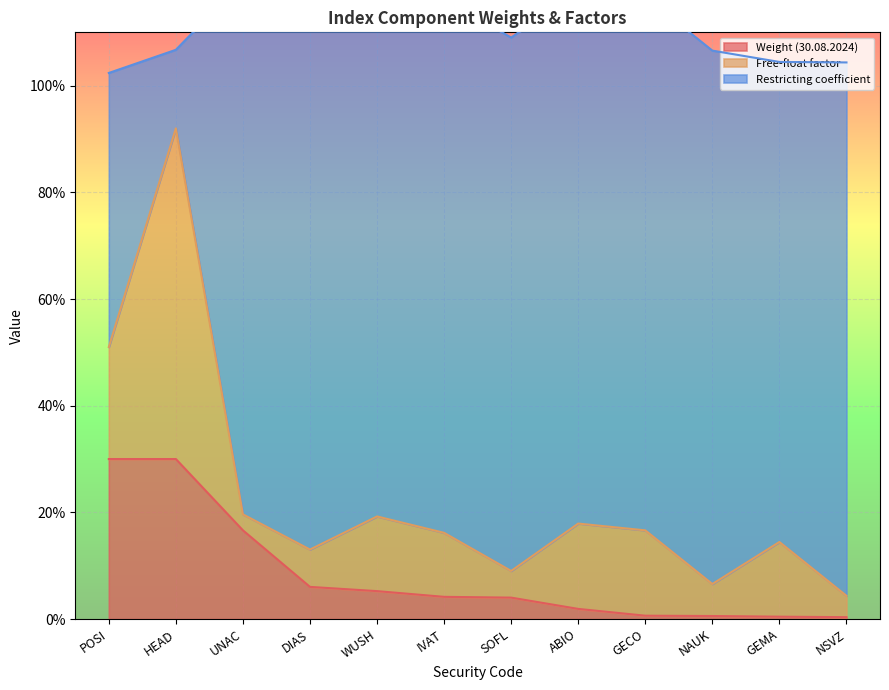

List the labels in order of Weight (30.08.2024) value, smallest first.

NSVZ, GEMA, NAUK, GECO, ABIO, SOFL, IVAT, WUSH, DIAS, UNAC, POSI, HEAD